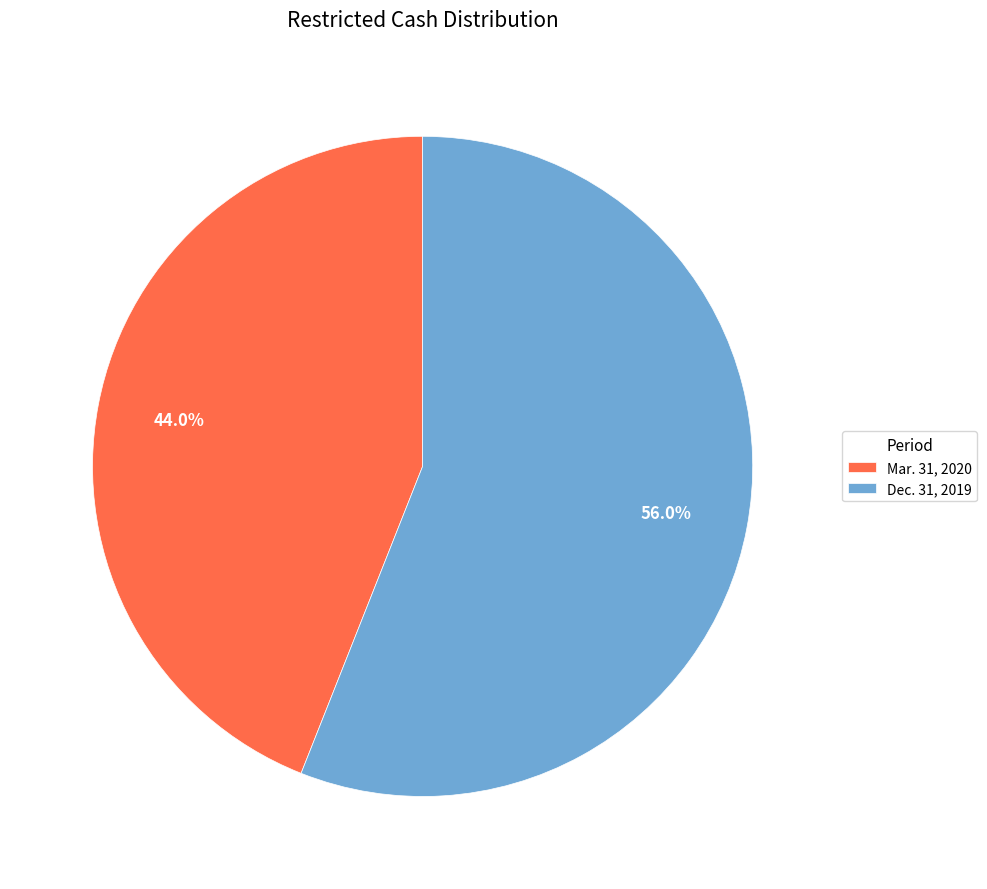

Is the sum of Dec. 31, 2019 and Mar. 31, 2020 greater than half?

Yes